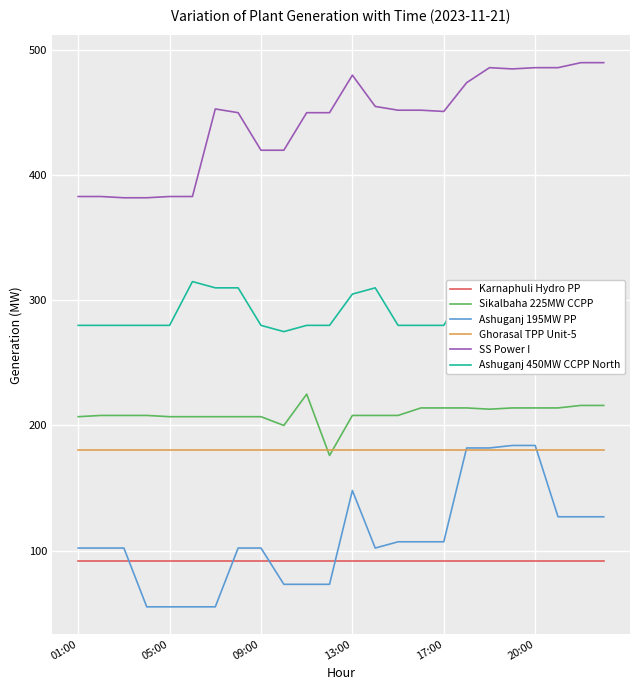

True or false: Ghorasal TPP Unit-5 and Karnaphuli Hydro PP intersect in this chart.

False